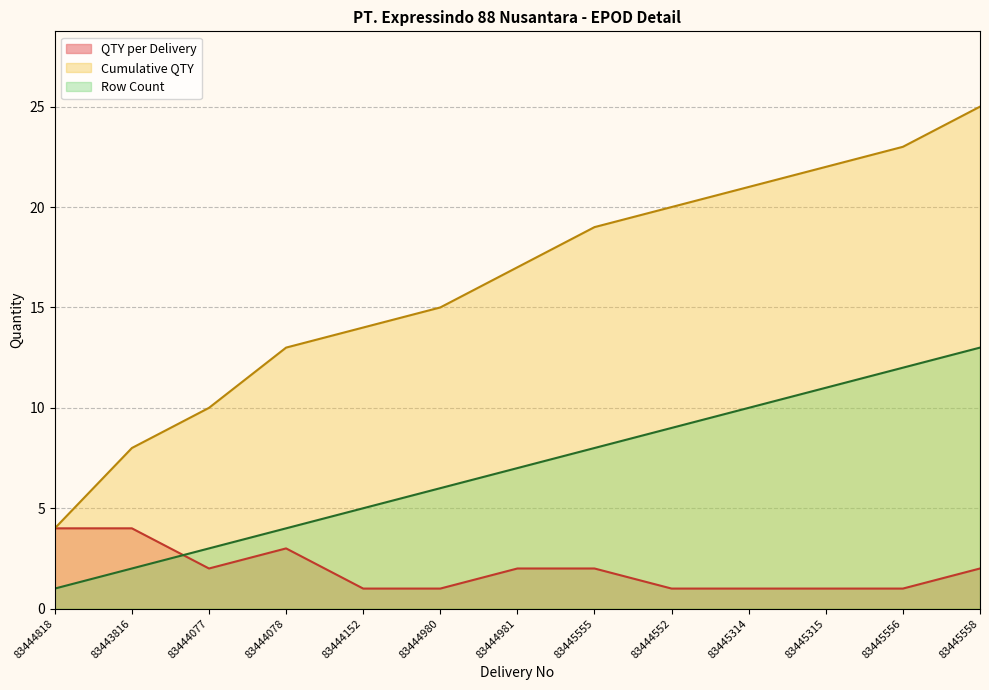

Reading right to left, extract all data points from this chart.

QTY per Delivery: 2	1	1	1	1	2	2	1	1	3	2	4	4
Cumulative QTY: 25	23	22	21	20	19	17	15	14	13	10	8	4
Row Count: 13	12	11	10	9	8	7	6	5	4	3	2	1